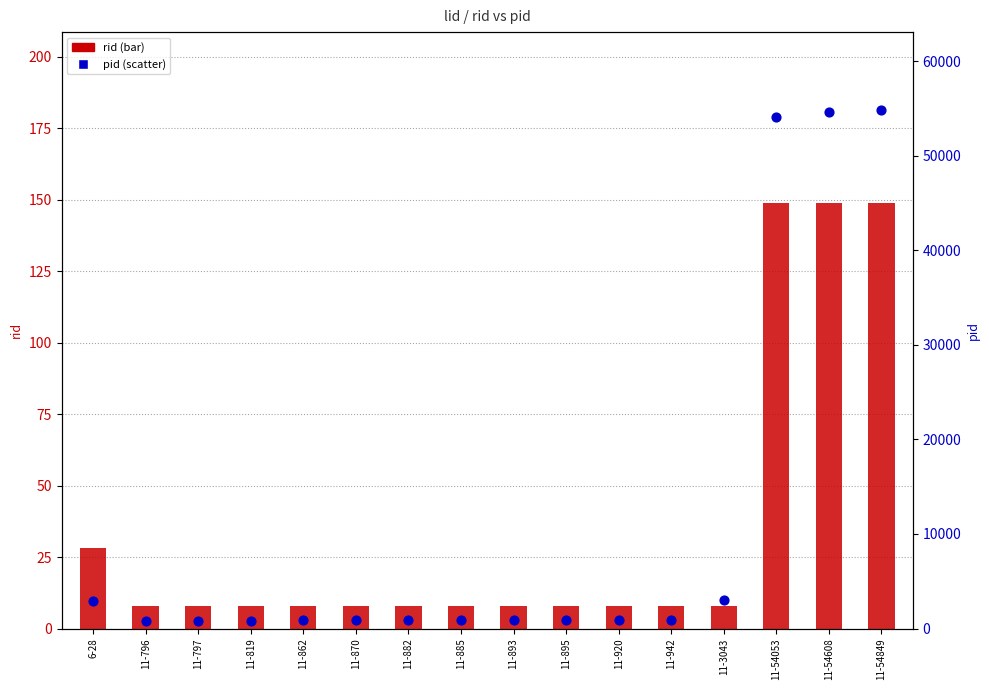

What is the total value across all series at 11-942?

950